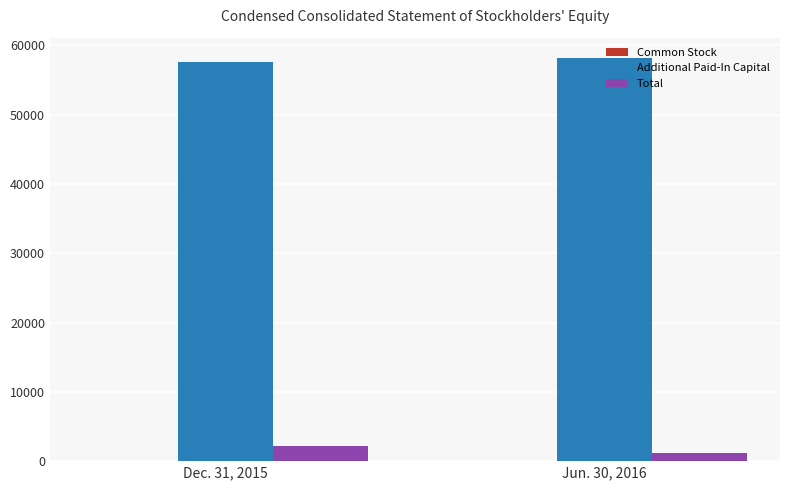

Which series has the largest total across all categories?

Additional Paid-In Capital